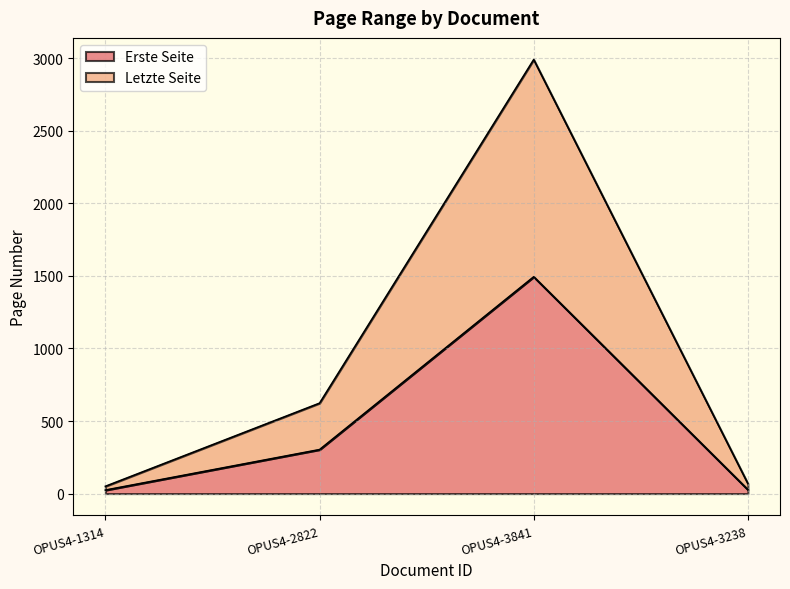

At OPUS4-3841, list the series in order from largest to smallest.

Letzte Seite, Erste Seite